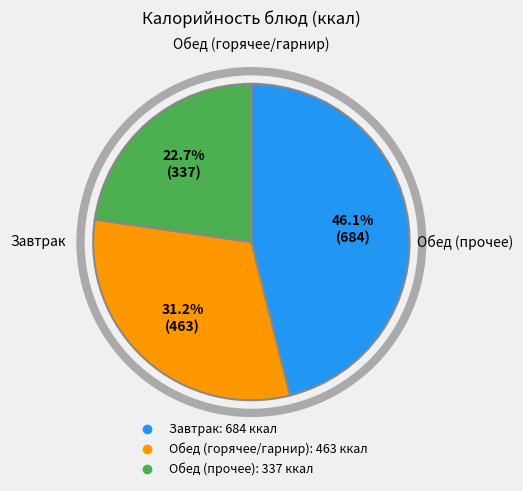

Count the number of slices in the pie.

3